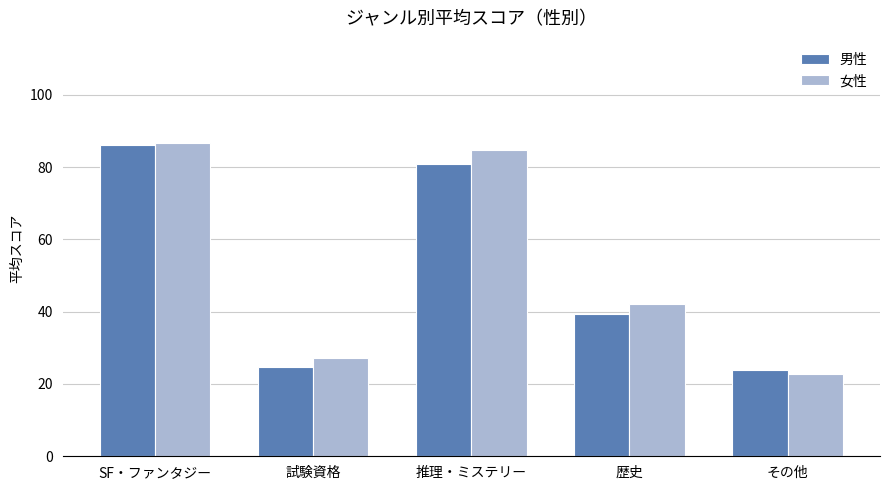

Where does the 男性 series first go above 39?

SF・ファンタジー